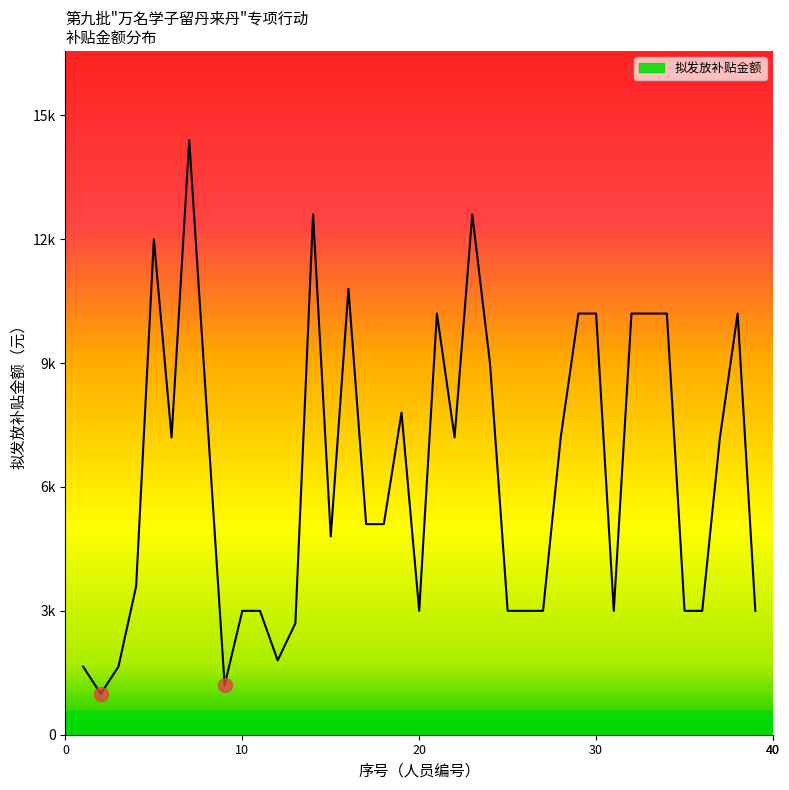

Reading right to left, list all the values displayed in this chart.

39=3000	38=10200	37=7200	36=3000	35=3000	34=10200	33=10200	32=10200	31=3000	30=10200	29=10200	28=7200	27=3000	26=3000	25=3000	24=9000	23=12600	22=7200	21=10200	20=3000	19=7800	18=5100	17=5100	16=10800	15=4800	14=12600	13=2700	12=1800	11=3000	10=3000	9=1200	8=7800	7=14400	6=7200	5=12000	4=3600	3=1650	2=990	1=1650